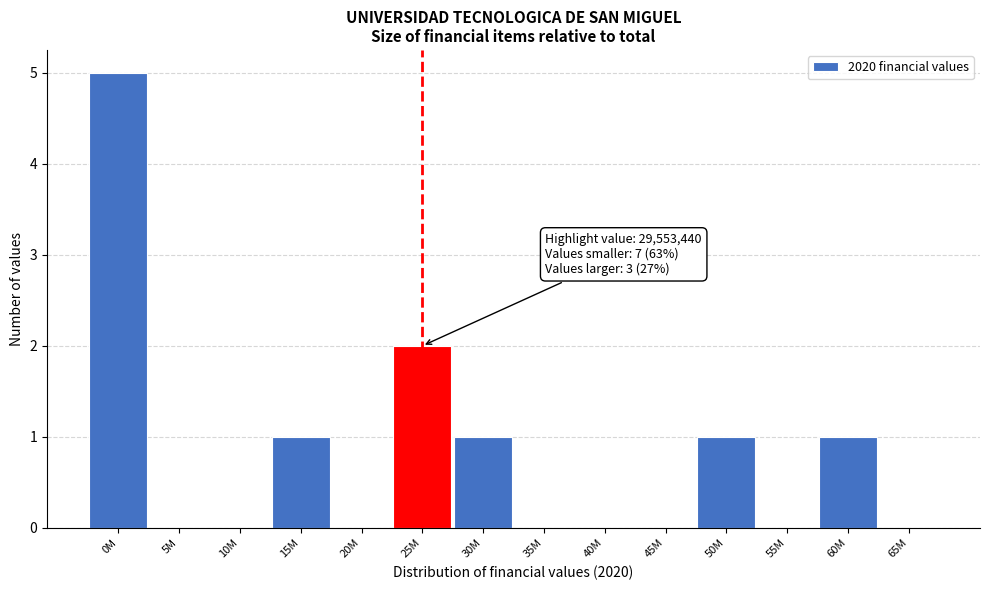

Reading right to left, what are all the values shown in this chart?

65M=0	60M=1	55M=0	50M=1	45M=0	40M=0	35M=0	30M=1	25M=2	20M=0	15M=1	10M=0	5M=0	0M=5